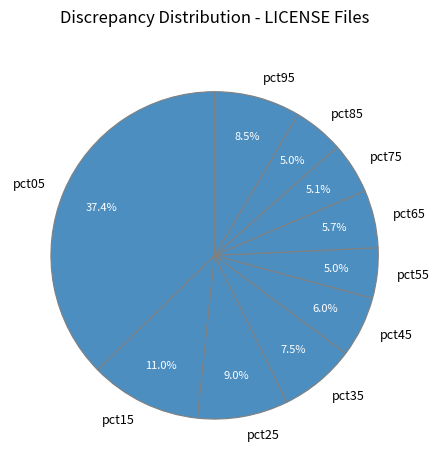

Combined, do pct15 and pct55 account for over 50%?

No